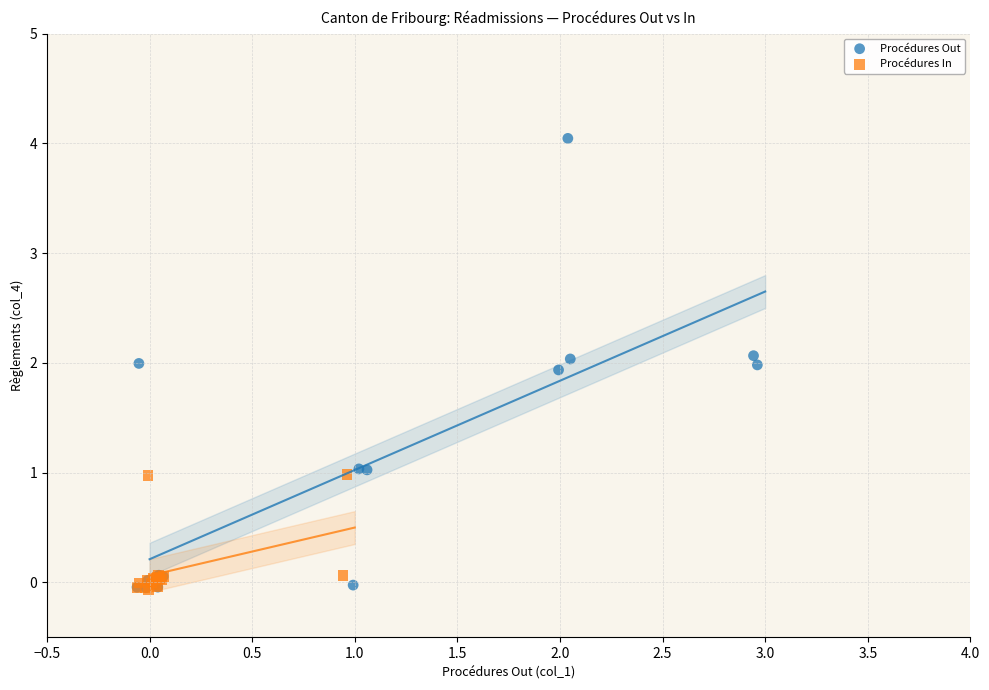

Which series has the largest Y range (max minus min)?

Procédures Out